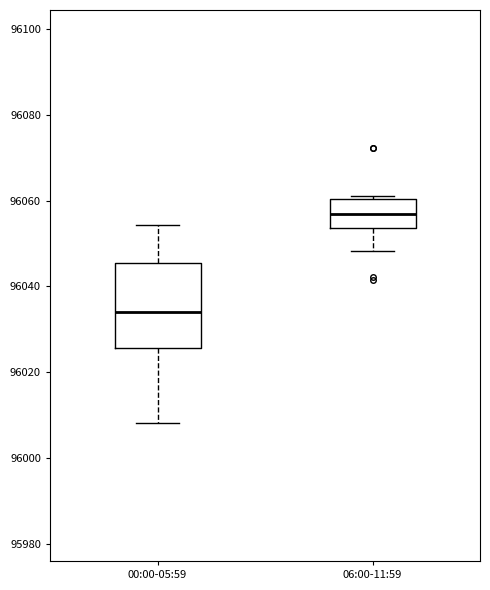

Which box has the lowest median line?

00:00-05:59